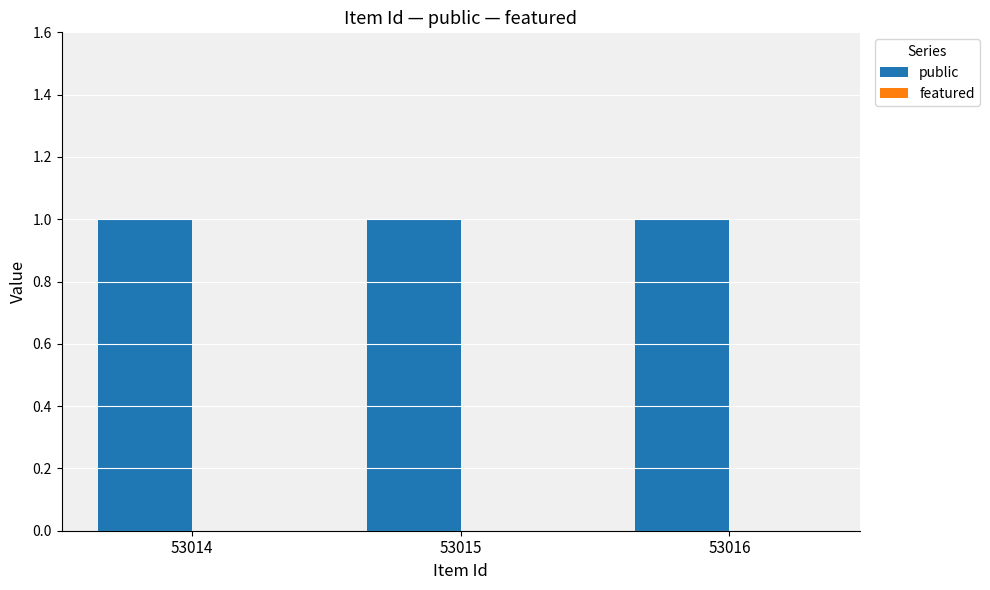

At how many categories does at least one series exceed 0?

3